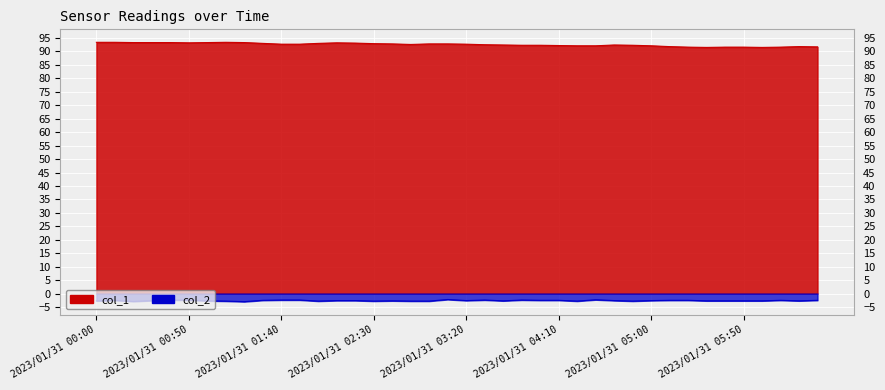

Reading right to left, extract all data points from this chart.

col_1: 2023/01/31 06:30=91.7	2023/01/31 06:20=91.8	2023/01/31 06:10=91.6	2023/01/31 06:00=91.5	2023/01/31 05:50=91.6	2023/01/31 05:40=91.6	2023/01/31 05:30=91.5	2023/01/31 05:20=91.6	2023/01/31 05:10=91.8	2023/01/31 05:00=92.1	2023/01/31 04:50=92.3	2023/01/31 04:40=92.4	2023/01/31 04:30=92.1	2023/01/31 04:20=92.1	2023/01/31 04:10=92.2	2023/01/31 04:00=92.3	2023/01/31 03:50=92.3	2023/01/31 03:40=92.4	2023/01/31 03:30=92.5	2023/01/31 03:20=92.7	2023/01/31 03:10=92.8	2023/01/31 03:00=92.8	2023/01/31 02:50=92.6	2023/01/31 02:40=92.8	2023/01/31 02:30=92.9	2023/01/31 02:20=93.1	2023/01/31 02:10=93.2	2023/01/31 02:00=93.0	2023/01/31 01:50=92.7	2023/01/31 01:40=92.7	2023/01/31 01:30=93.0	2023/01/31 01:20=93.3	2023/01/31 01:10=93.4	2023/01/31 01:00=93.3	2023/01/31 00:50=93.2	2023/01/31 00:40=93.3	2023/01/31 00:30=93.3	2023/01/31 00:20=93.3	2023/01/31 00:10=93.4	2023/01/31 00:00=93.4
col_2: 2023/01/31 06:30=-2.5	2023/01/31 06:20=-2.7	2023/01/31 06:10=-2.5	2023/01/31 06:00=-2.7	2023/01/31 05:50=-2.7	2023/01/31 05:40=-2.7	2023/01/31 05:30=-2.7	2023/01/31 05:20=-2.5	2023/01/31 05:10=-2.5	2023/01/31 05:00=-2.6	2023/01/31 04:50=-2.8	2023/01/31 04:40=-2.6	2023/01/31 04:30=-2.3	2023/01/31 04:20=-2.8	2023/01/31 04:10=-2.5	2023/01/31 04:00=-2.5	2023/01/31 03:50=-2.4	2023/01/31 03:40=-2.7	2023/01/31 03:30=-2.4	2023/01/31 03:20=-2.6	2023/01/31 03:10=-2.2	2023/01/31 03:00=-2.8	2023/01/31 02:50=-2.8	2023/01/31 02:40=-2.7	2023/01/31 02:30=-2.8	2023/01/31 02:20=-2.6	2023/01/31 02:10=-2.6	2023/01/31 02:00=-2.8	2023/01/31 01:50=-2.4	2023/01/31 01:40=-2.4	2023/01/31 01:30=-2.5	2023/01/31 01:20=-3.0	2023/01/31 01:10=-2.8	2023/01/31 01:00=-2.7	2023/01/31 00:50=-2.4	2023/01/31 00:40=-2.4	2023/01/31 00:30=-2.6	2023/01/31 00:20=-2.9	2023/01/31 00:10=-2.5	2023/01/31 00:00=-2.7